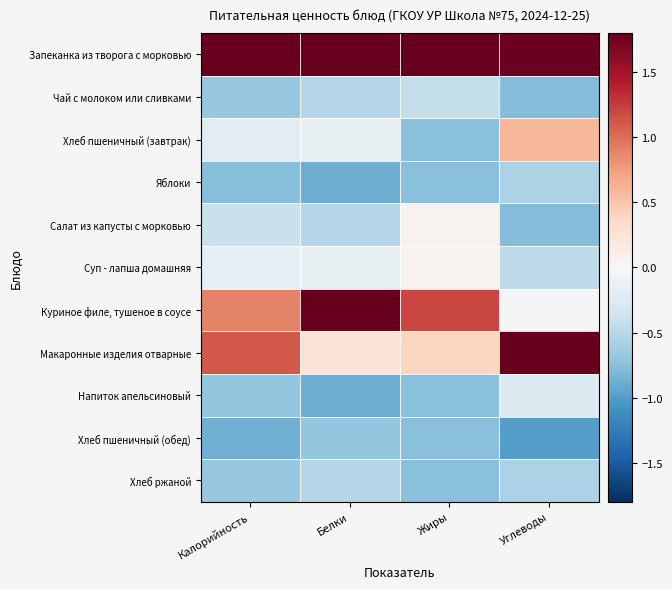

Reading left to right, transcribe all the data shown in this chart.

Запеканка из творога с морковью: Калорийность=2.5	Белки=2.1	Жиры=2.5	Углеводы=1.8
Чай с молоком или сливками: Калорийность=-0.7	Белки=-0.5	Жиры=-0.4	Углеводы=-0.8
Хлеб пшеничный (завтрак): Калорийность=-0.2	Белки=-0.1	Жиры=-0.8	Углеводы=0.6
Яблоки: Калорийность=-0.8	Белки=-0.9	Жиры=-0.8	Углеводы=-0.6
Салат из капусты с морковью: Калорийность=-0.4	Белки=-0.5	Жиры=0.1	Углеводы=-0.8
Суп - лапша домашняя: Калорийность=-0.2	Белки=-0.1	Жиры=0.1	Углеводы=-0.5
Куриное филе, тушеное в соусе: Калорийность=0.9	Белки=1.9	Жиры=1.2	Углеводы=-0.0
Макаронные изделия отварные: Калорийность=1.1	Белки=0.2	Жиры=0.4	Углеводы=2.1
Напиток апельсиновый: Калорийность=-0.7	Белки=-0.9	Жиры=-0.8	Углеводы=-0.3
Хлеб пшеничный (обед): Калорийность=-0.9	Белки=-0.7	Жиры=-0.8	Углеводы=-1.0
Хлеб ржаной: Калорийность=-0.7	Белки=-0.5	Жиры=-0.8	Углеводы=-0.6